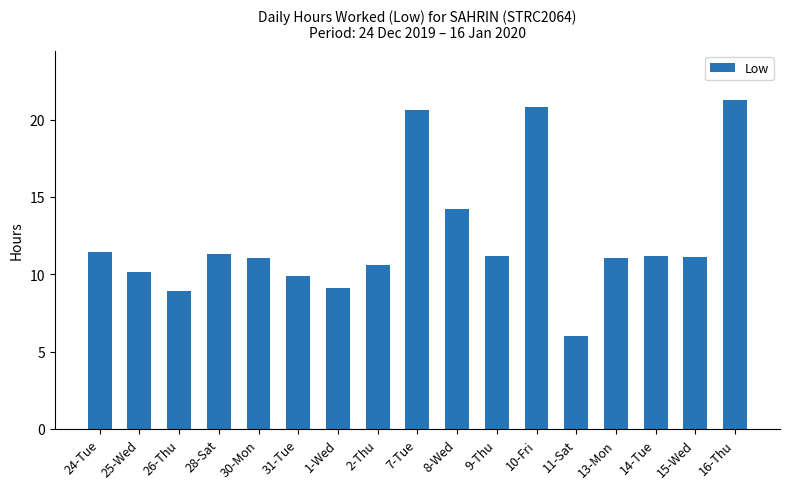

What is the difference between the second highest and second lowest values?

11.9